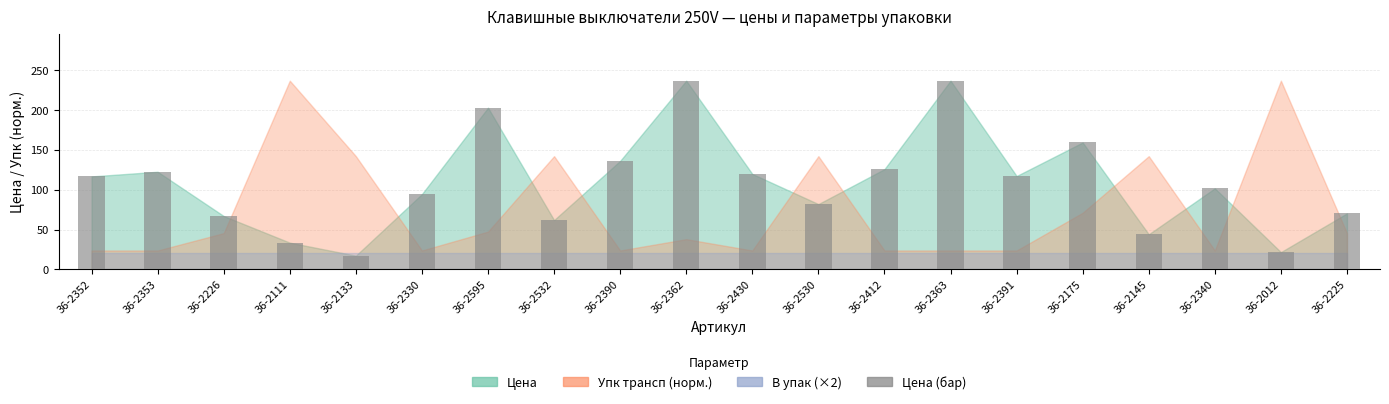

True or false: the data shows 136.2 at 36-2390.

True